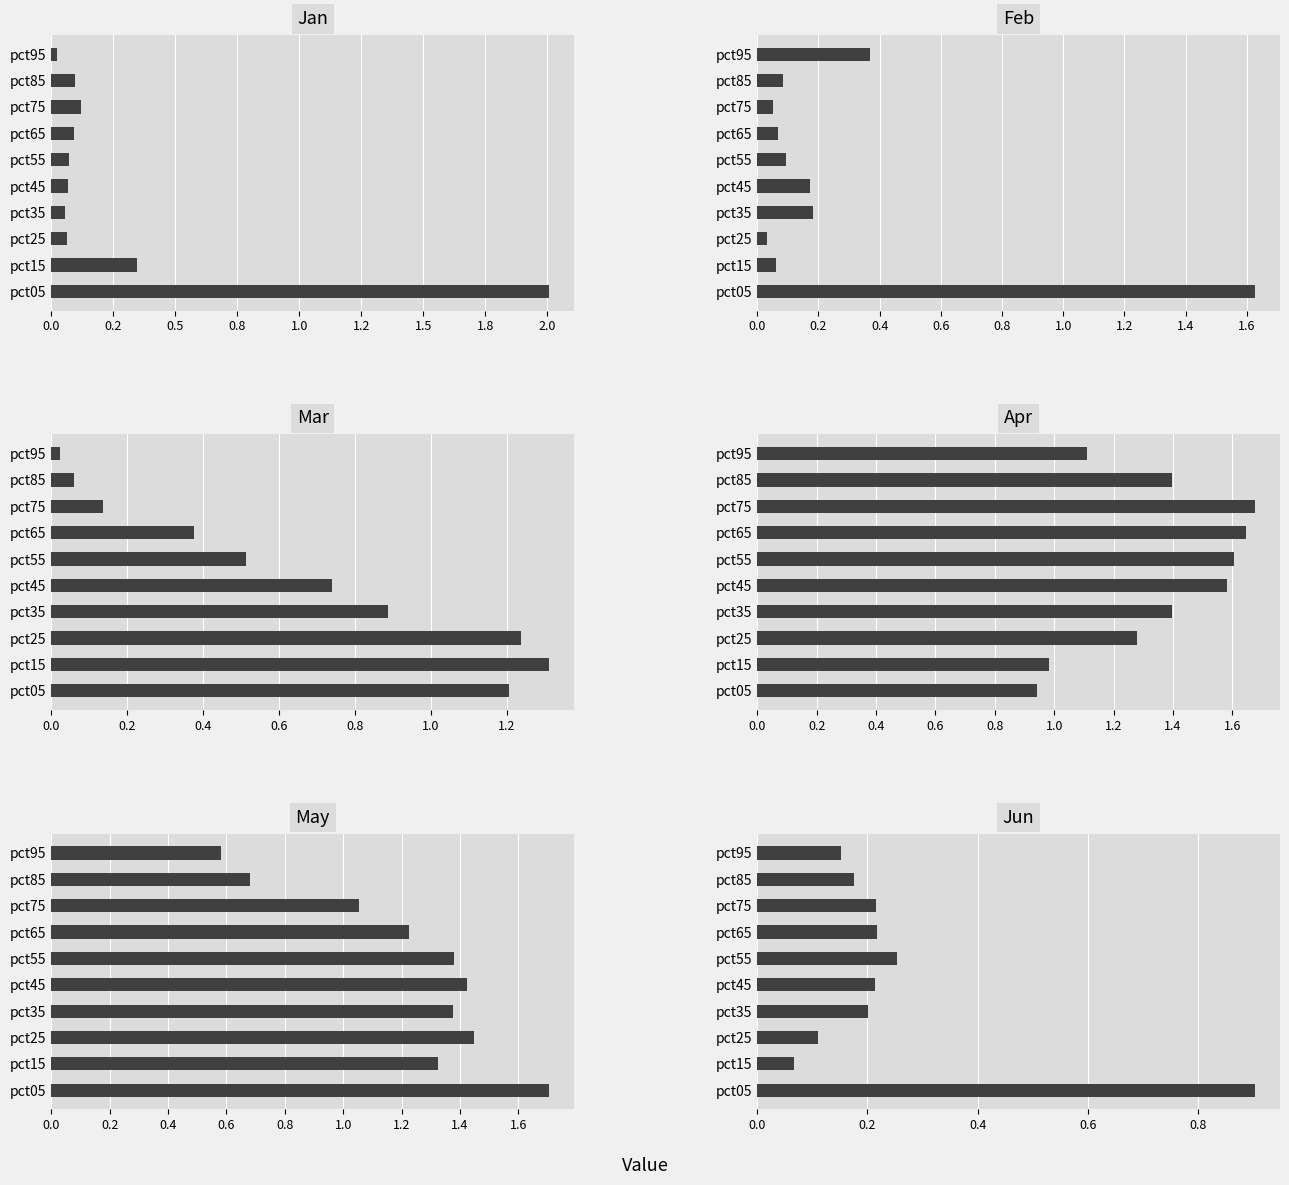

What position from the left is 1.2?

6